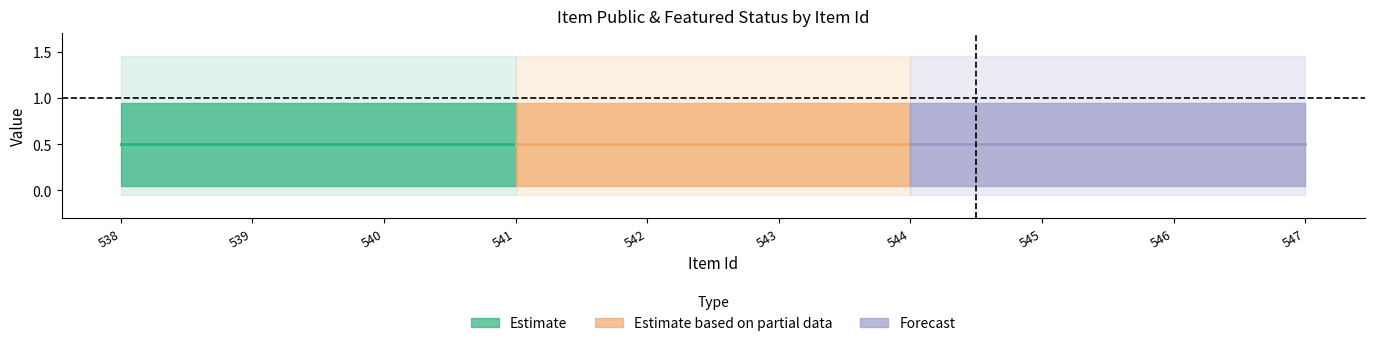

True or false: featured and public intersect in this chart.

False